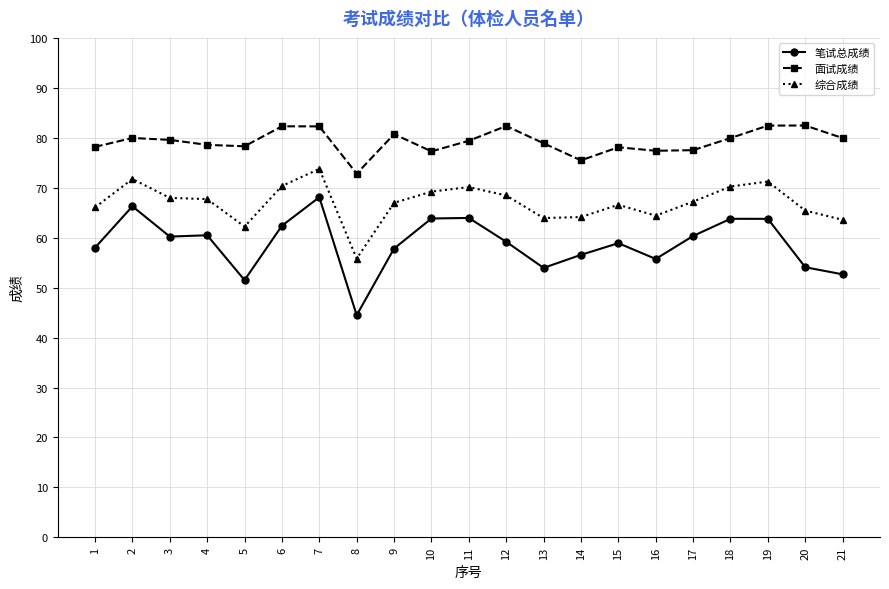

Which series changed the most between 8 and 12?

笔试总成绩